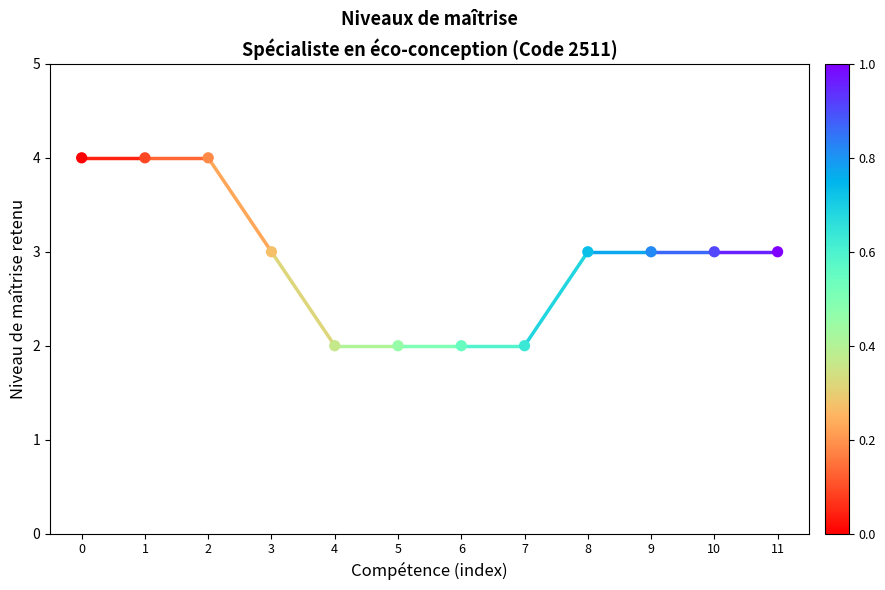

What is the change in value from 1 to 3?

-1